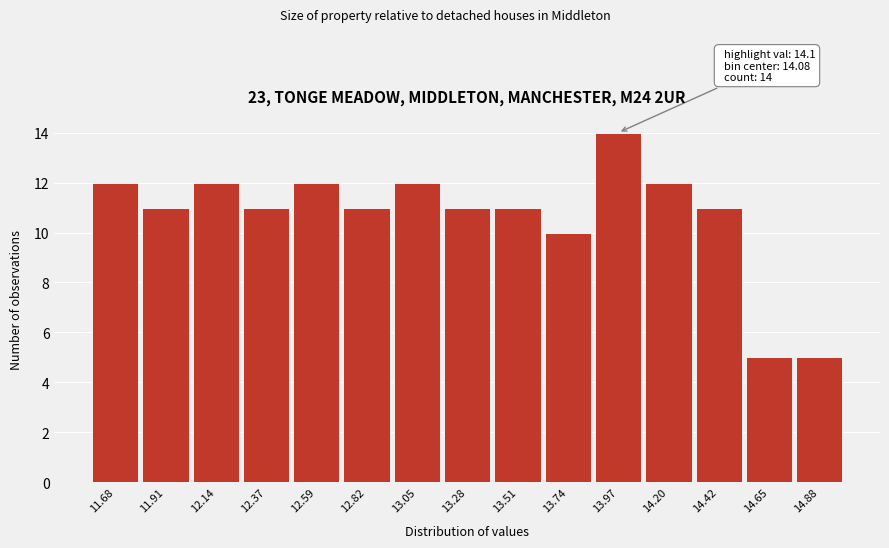

Reading right to left, extract all data points from this chart.

14.88=5	14.65=5	14.42=11	14.20=12	13.97=14	13.74=10	13.51=11	13.28=11	13.05=12	12.82=11	12.59=12	12.37=11	12.14=12	11.91=11	11.68=12